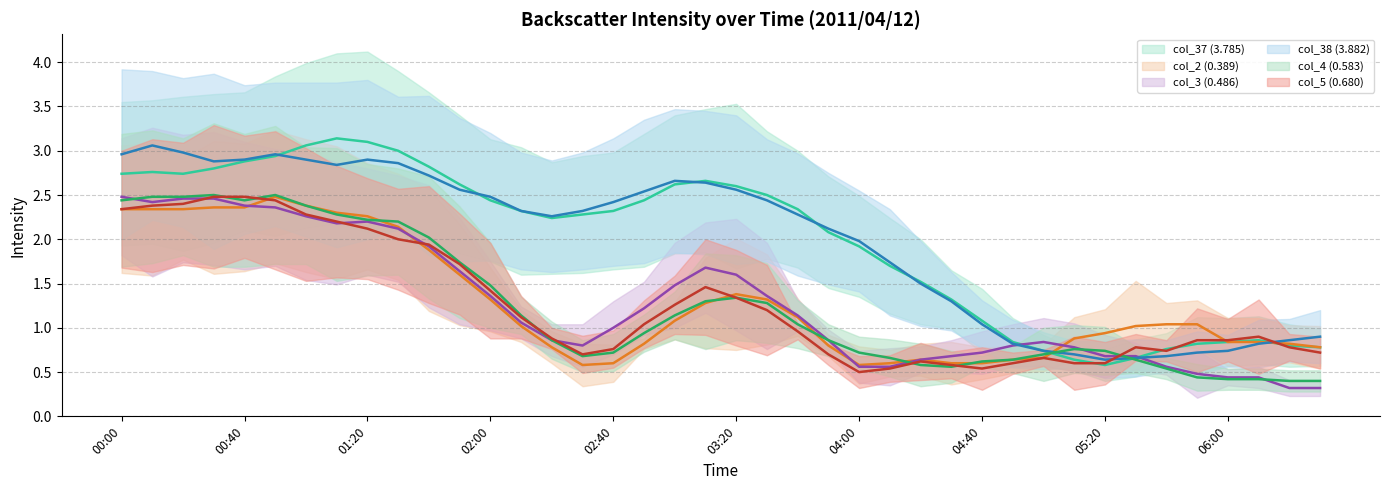

True or false: col_4 (0.583) has a value of 2.2 at 01:00.

True